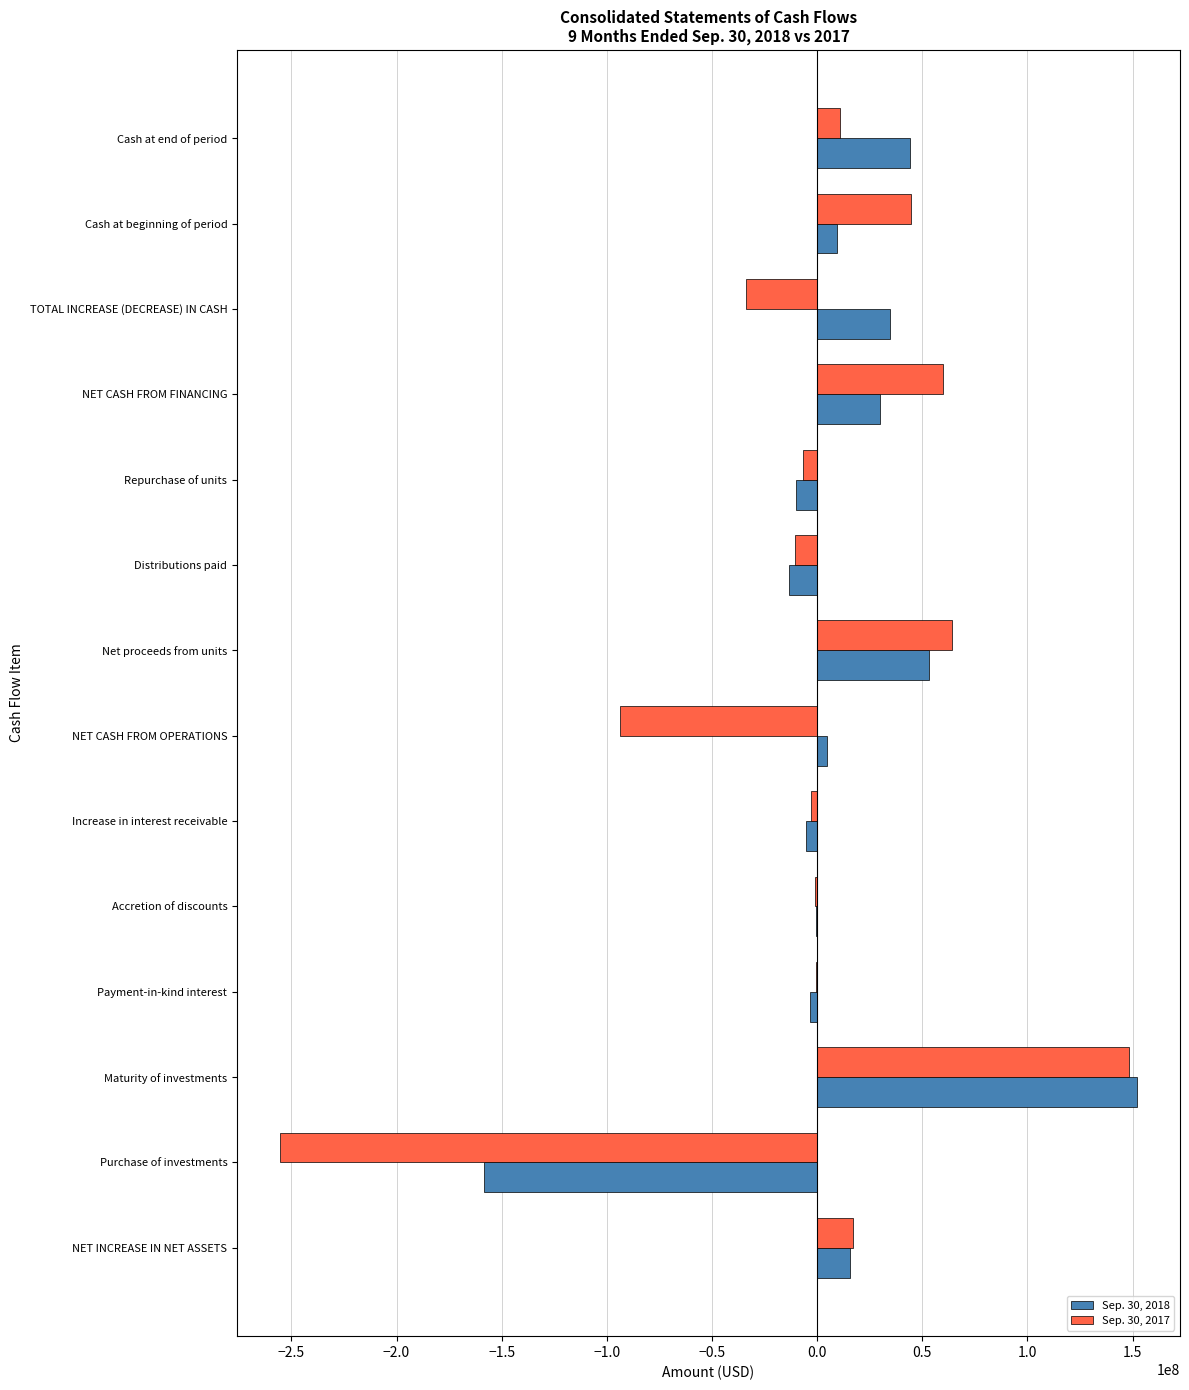

What is the sum of all Sep. 30, 2017 values?

-59834005